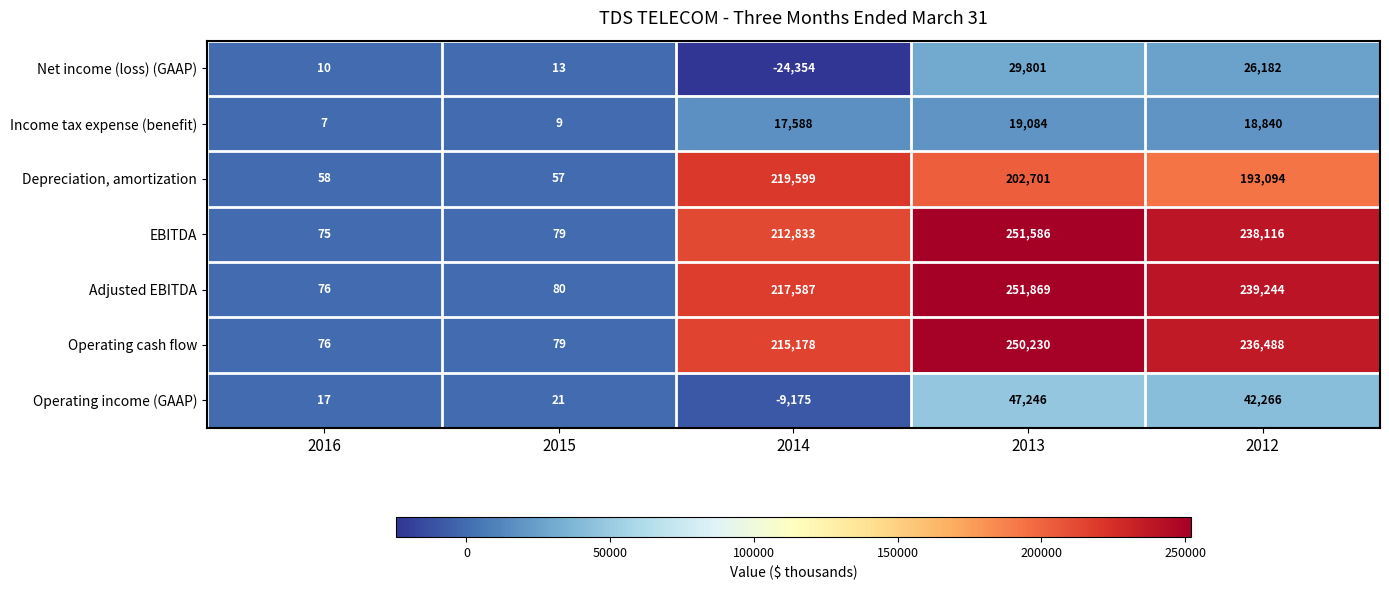

The value of Operating income (GAAP) at 2016 is 17. True or false?

True